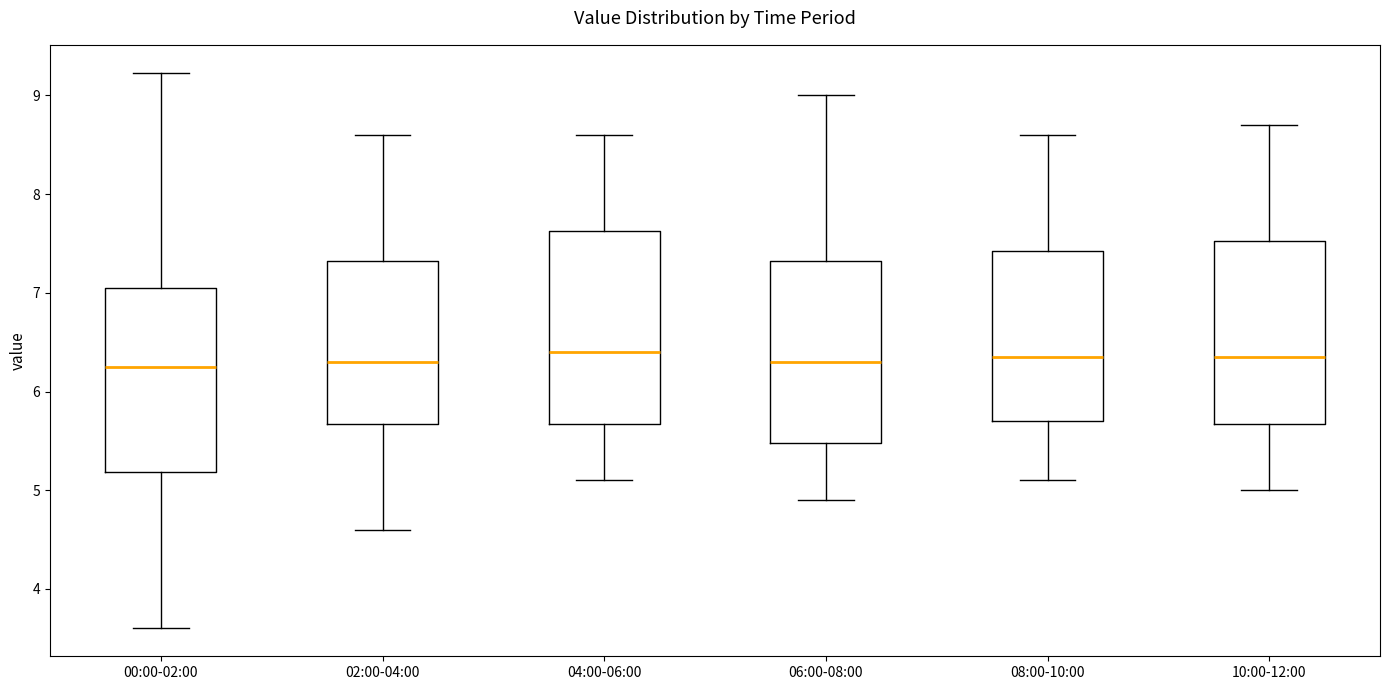

Reading left to right, transcribe this box plot: for each box, give where its median line is, the range the box spans, and where its two whiskers end, as read against the y-axis. The values are not printed on the chart, so give them approximately, as read against the axis.

00:00-02:00: median 6.3, box 5.2 to 7.1, whiskers 3.6 to 9.2
02:00-04:00: median 6.3, box 5.7 to 7.3, whiskers 4.6 to 8.6
04:00-06:00: median 6.4, box 5.7 to 7.6, whiskers 5.1 to 8.6
06:00-08:00: median 6.3, box 5.5 to 7.3, whiskers 4.9 to 9.0
08:00-10:00: median 6.4, box 5.7 to 7.4, whiskers 5.1 to 8.6
10:00-12:00: median 6.4, box 5.7 to 7.5, whiskers 5.0 to 8.7